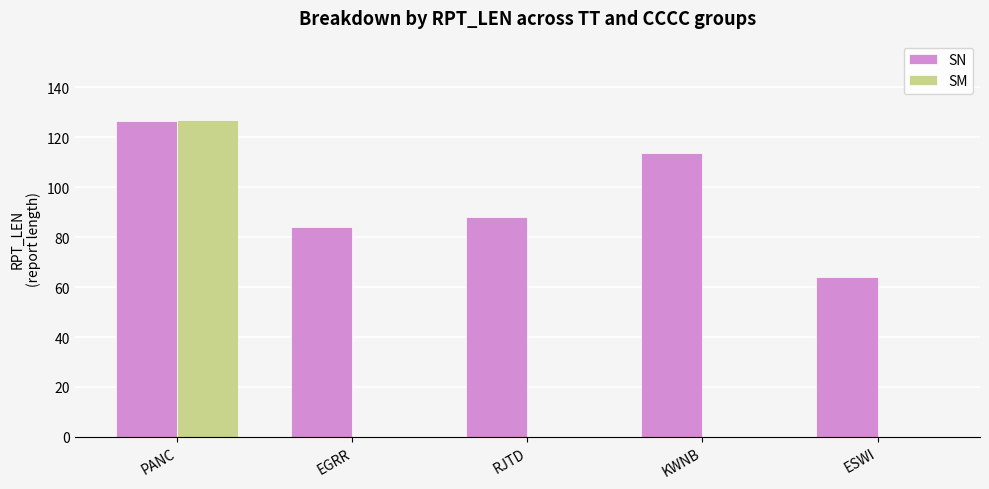

Between EGRR and ESWI, which series saw the biggest shift?

SN